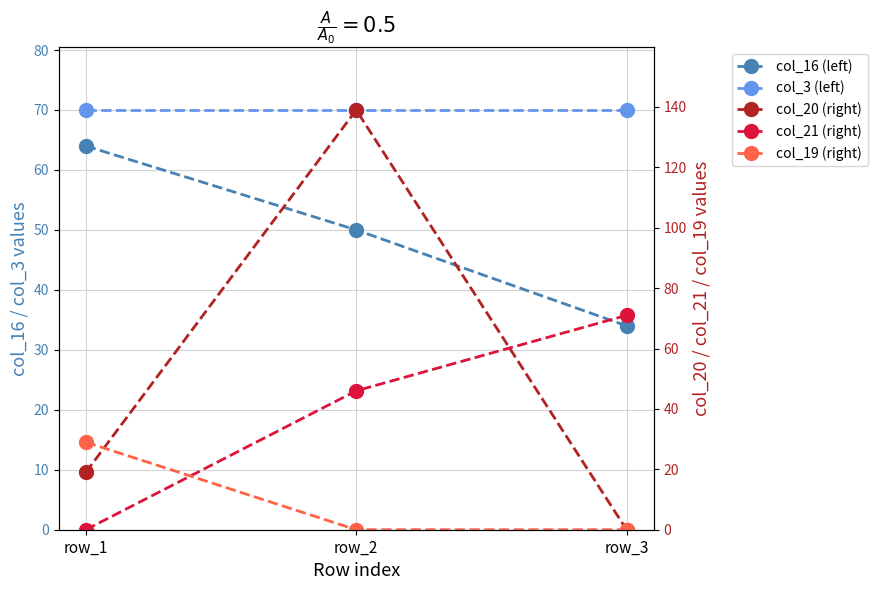

The col_16 (left) series shows 34 at row_3. True or false?

True